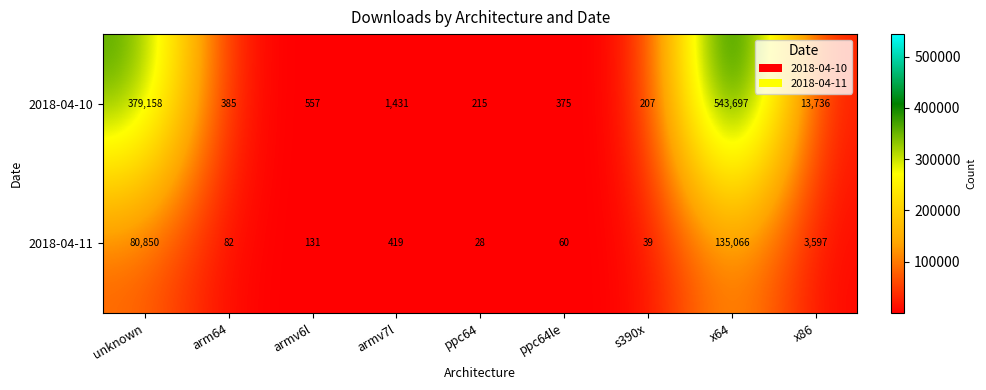

Which series has the largest total across all categories?

2018-04-10